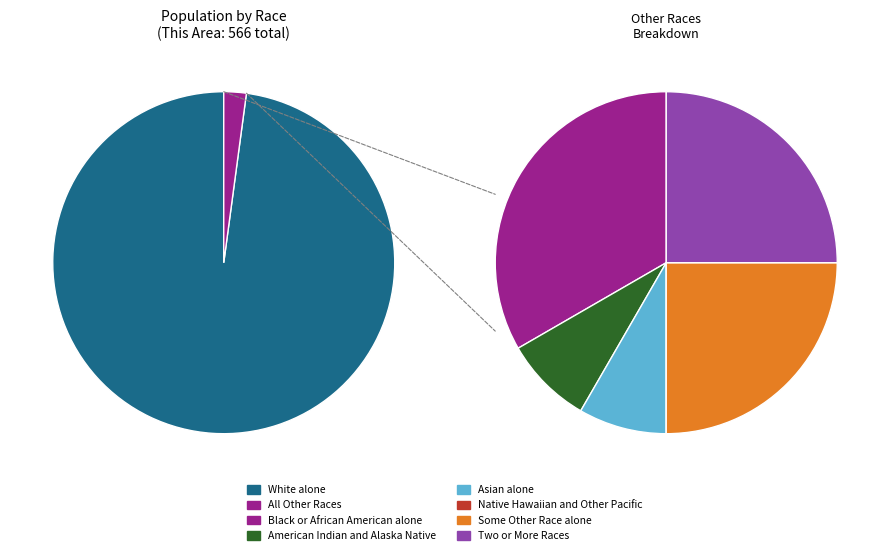

Which category has the smallest portion of the pie?

Native Hawaiian and Other Pacific